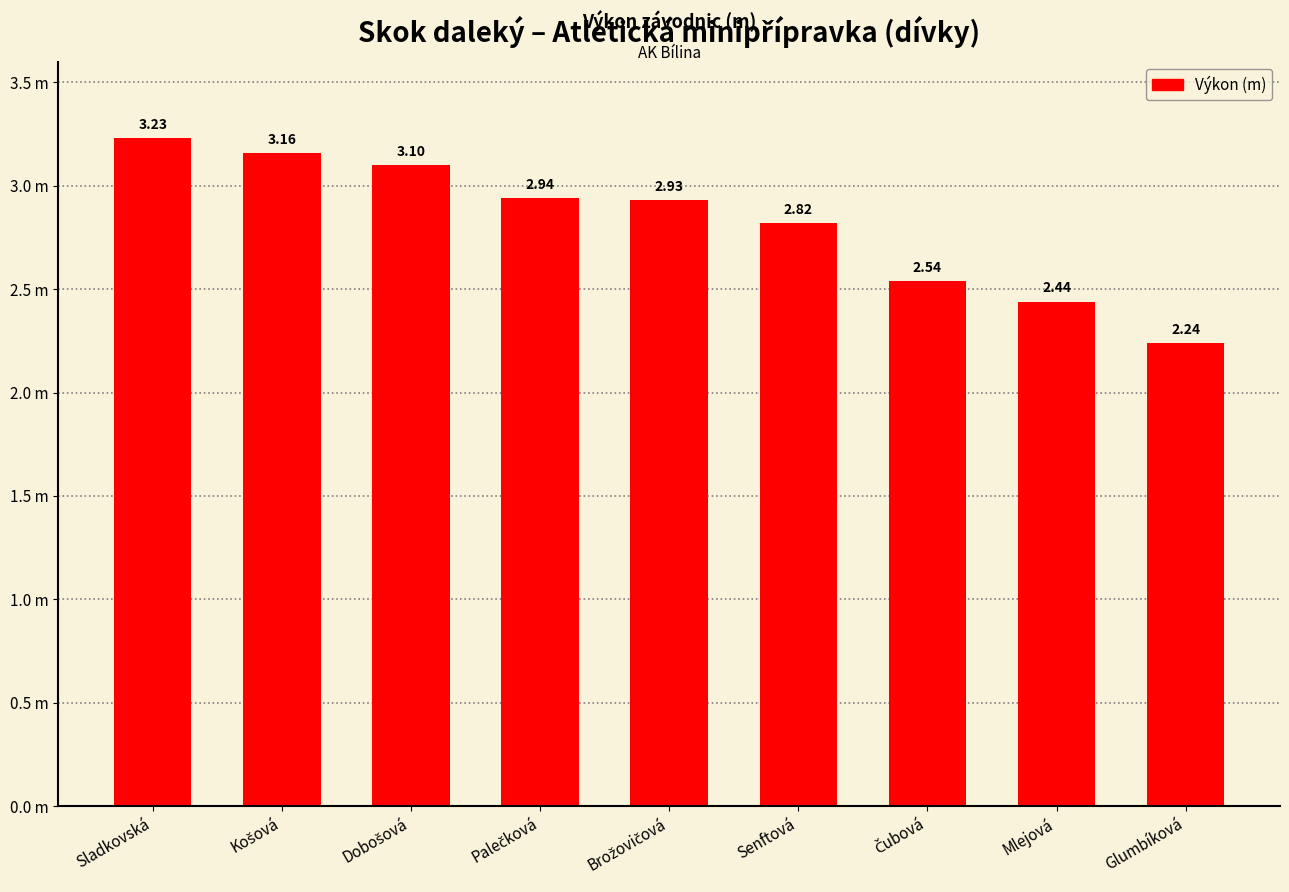

What is the smallest value displayed?

2.2